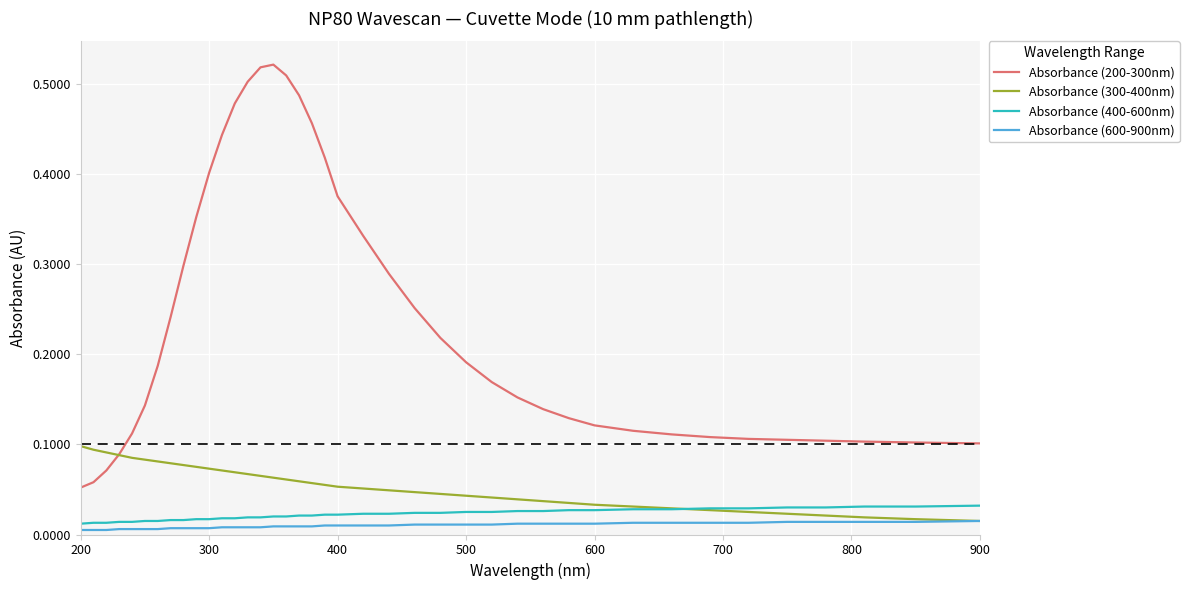

Rank the series by their maximum value, from lowest to highest.

Absorbance (600-900nm), Absorbance (400-600nm), Absorbance (300-400nm), Absorbance (200-300nm)